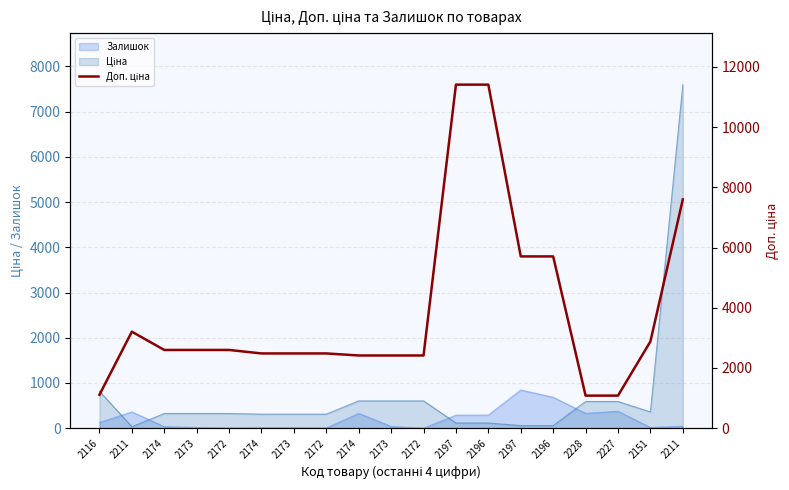

List the labels in order of value, largest first.

2197, 2196, 2211, 2197, 2196, 2211, 2151, 2174, 2173, 2172, 2174, 2173, 2172, 2174, 2173, 2172, 2116, 2228, 2227